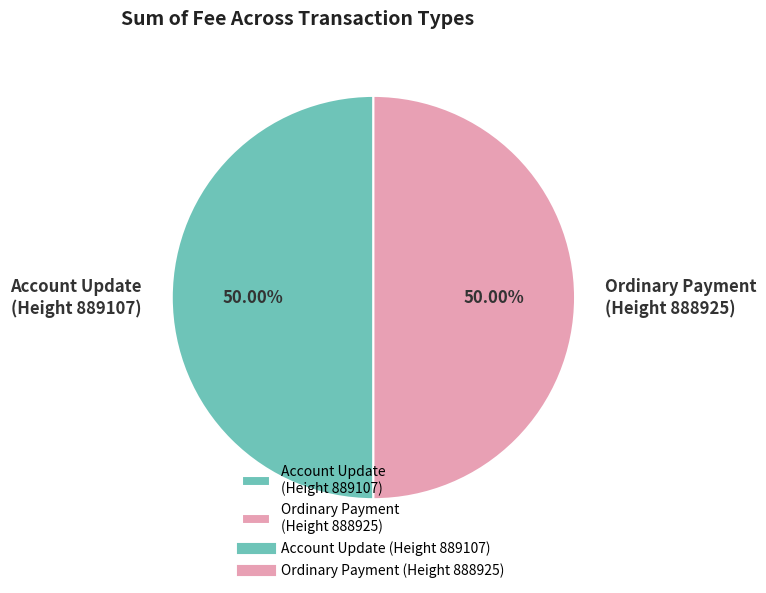

Is the sum of Account Update (Height 889107) and Ordinary Payment (Height 888925) greater than half?

Yes